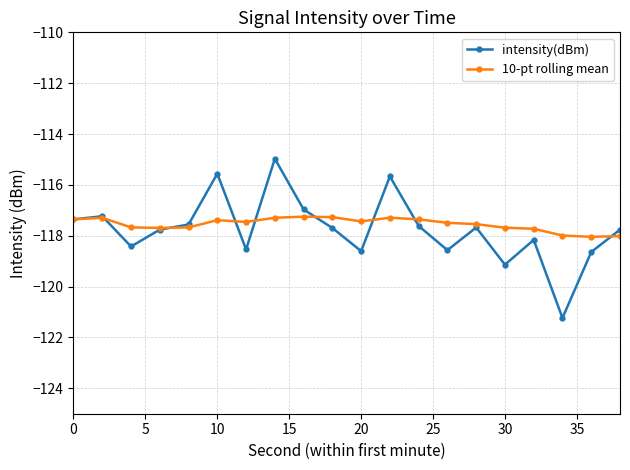

True or false: intensity(dBm) has more than 2 points higher than both neighbors.

True